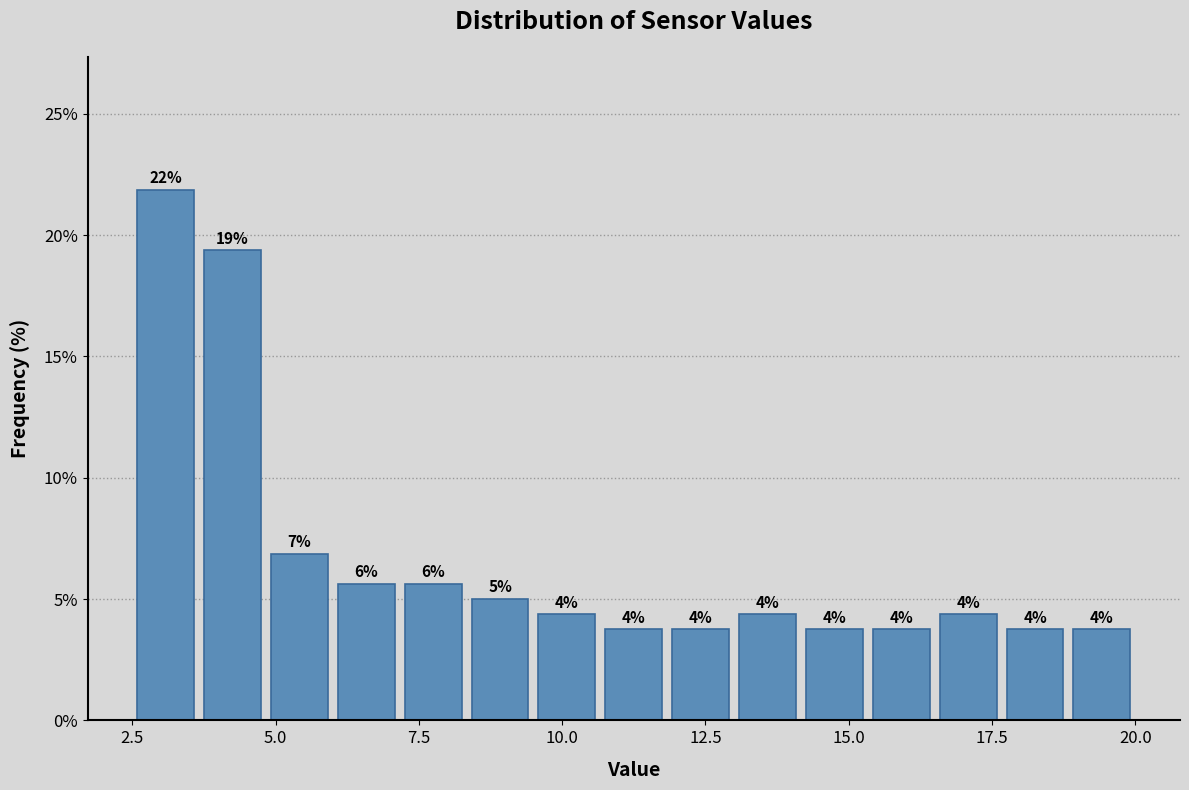

Around what value on the x-axis is the tallest bar? Give the approximate position of its centre, as read against the axis.

3.0